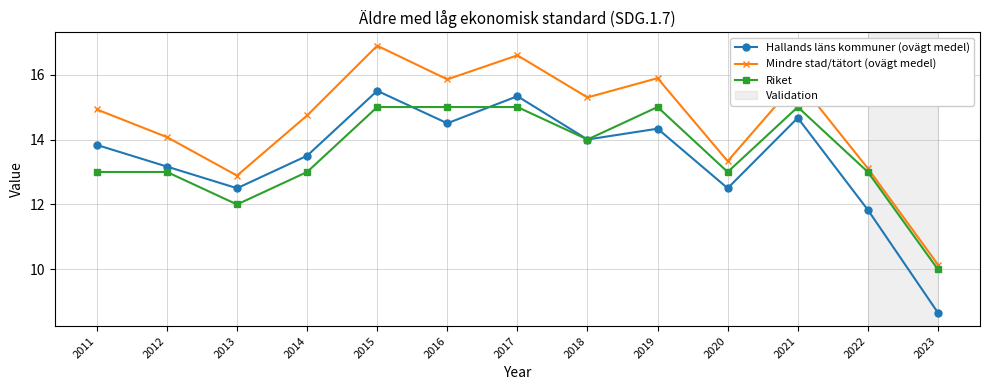

Reading left to right, transcribe all the data shown in this chart.

Hallands läns kommuner (ovägt medel): 2011=13.8	2012=13.2	2013=12.5	2014=13.5	2015=15.5	2016=14.5	2017=15.3	2018=14.0	2019=14.3	2020=12.5	2021=14.7	2022=11.8	2023=8.7
Mindre stad/tätort (ovägt medel): 2011=14.9	2012=14.1	2013=12.9	2014=14.7	2015=16.9	2016=15.9	2017=16.6	2018=15.3	2019=15.9	2020=13.3	2021=15.8	2022=13.1	2023=10.1
Riket: 2011=13.0	2012=13.0	2013=12.0	2014=13.0	2015=15.0	2016=15.0	2017=15.0	2018=14.0	2019=15.0	2020=13.0	2021=15.0	2022=13.0	2023=10.0